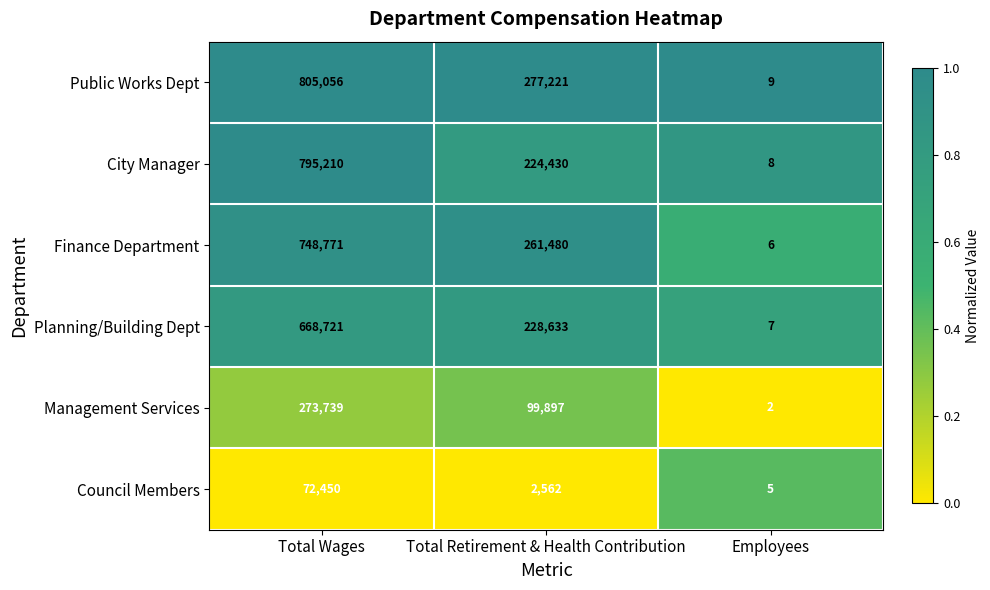

Reading left to right, extract all data points from this chart.

Public Works Dept: 805056	277221	9
City Manager: 795210	224430	8
Finance Department: 748771	261480	6
Planning/Building Dept: 668721	228633	7
Management Services: 273739	99897	2
Council Members: 72450	2562	5